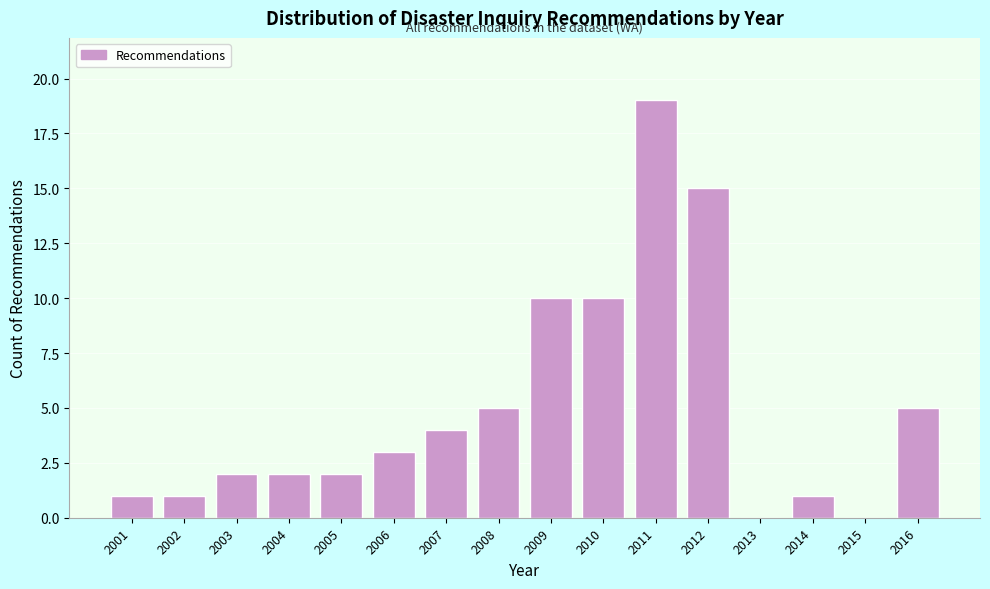

Reading left to right, extract all data points from this chart.

2001=1	2002=1	2003=2	2004=2	2005=2	2006=3	2007=4	2008=5	2009=10	2010=10	2011=19	2012=15	2013=0	2014=1	2015=0	2016=5